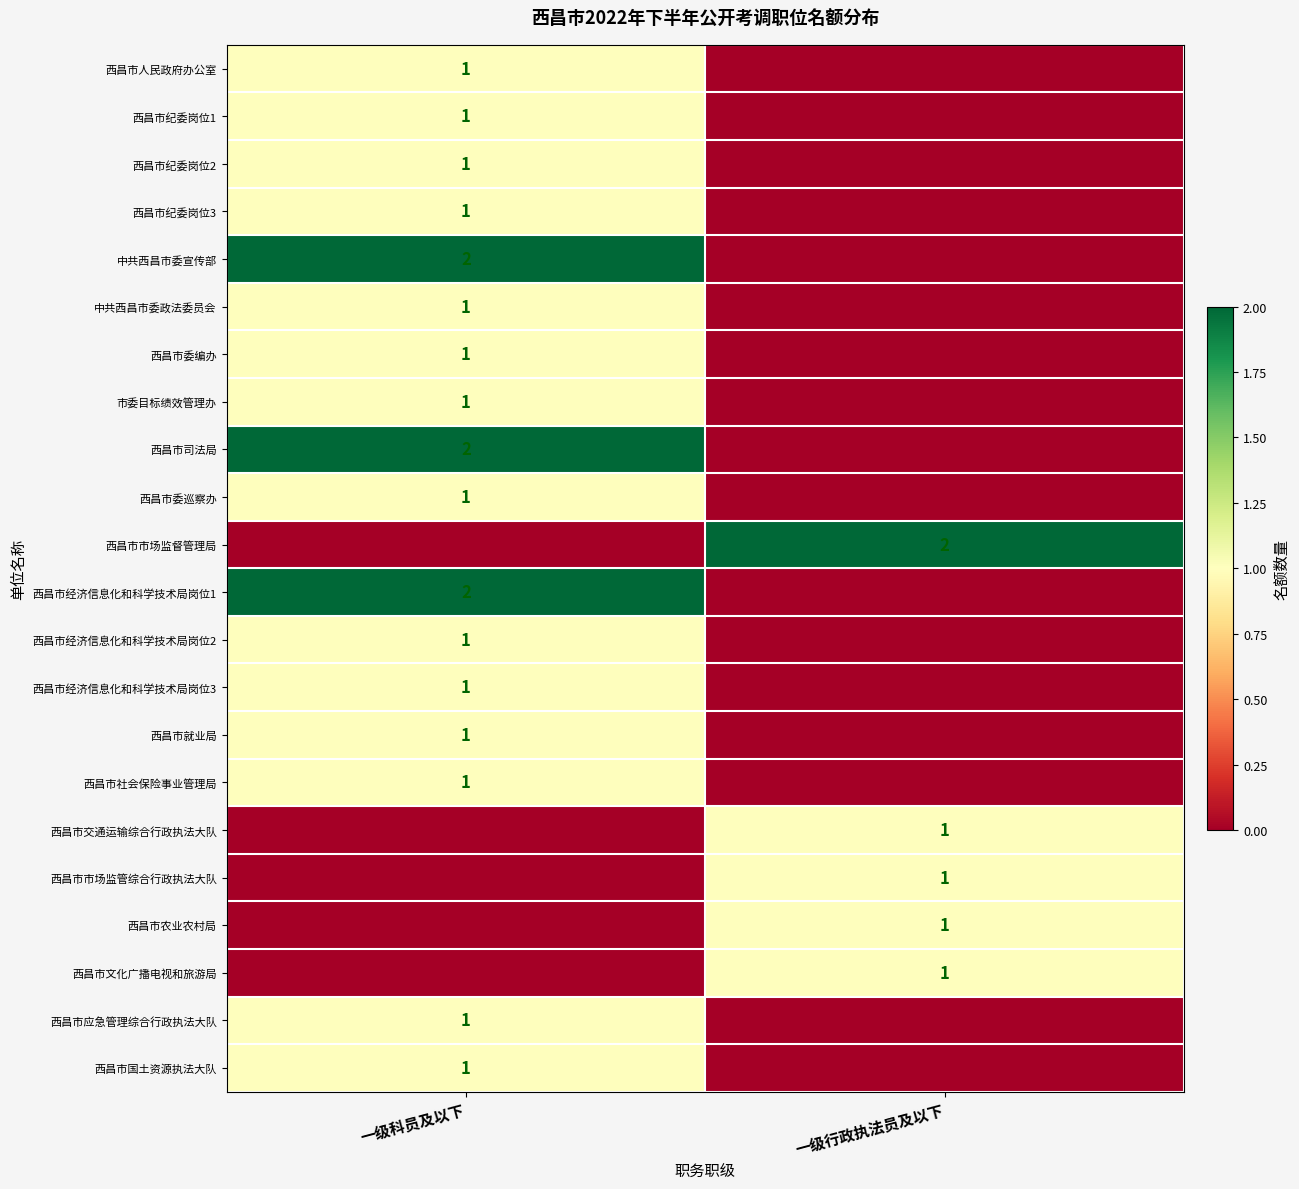

At how many categories does at least one series exceed 1?

2